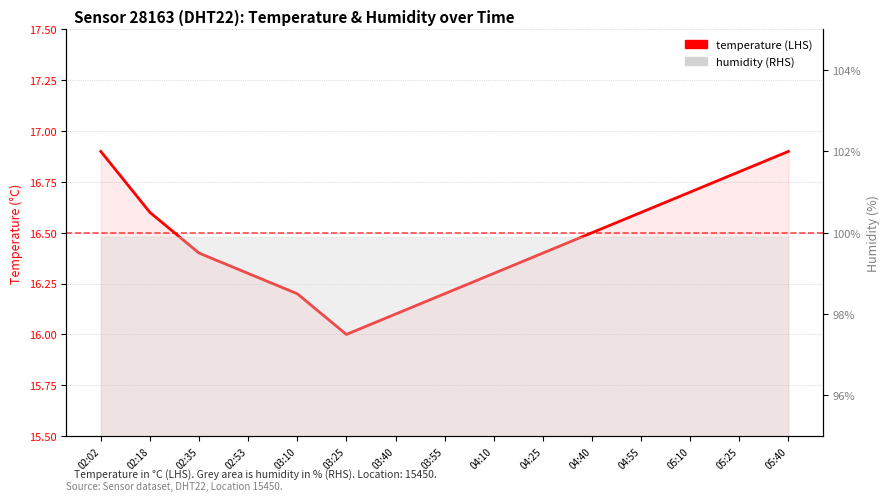

Reading left to right, list all the values displayed in this chart.

02:02=16.9	02:18=16.6	02:35=16.4	02:53=16.3	03:10=16.2	03:25=16.0	03:40=16.1	03:55=16.2	04:10=16.3	04:25=16.4	04:40=16.5	04:55=16.6	05:10=16.7	05:25=16.8	05:40=16.9